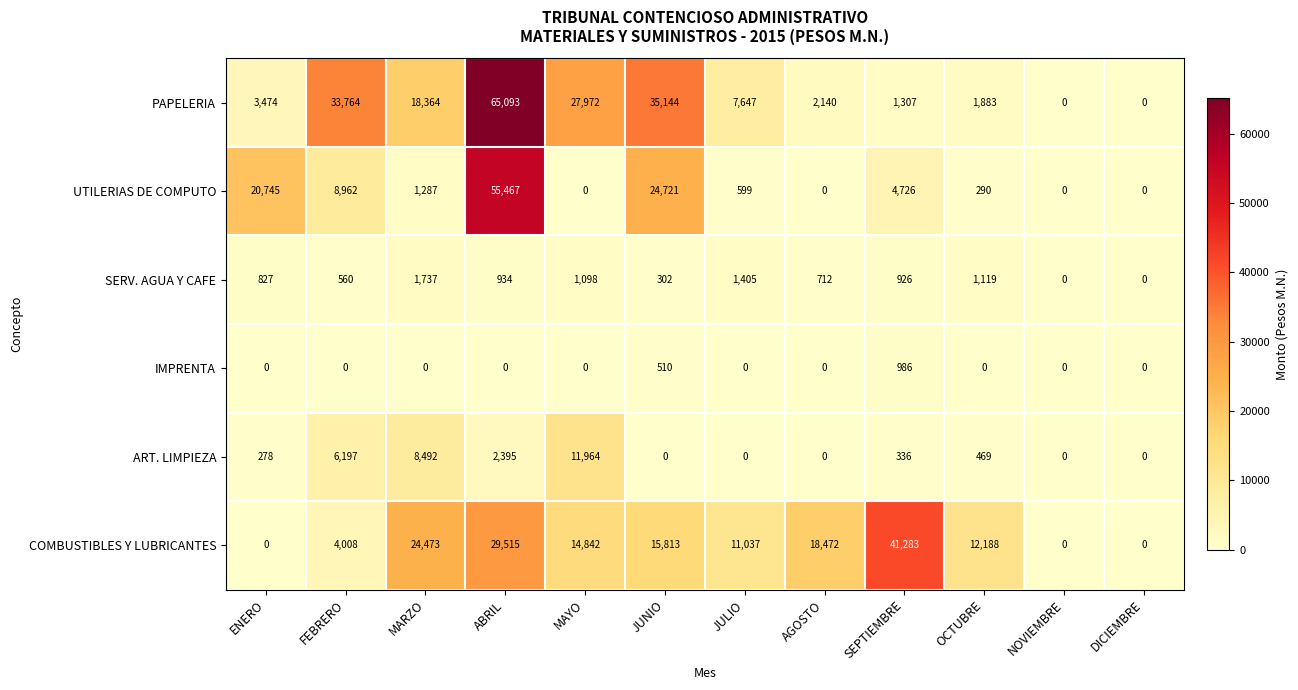

Where does the COMBUSTIBLES Y LUBRICANTES series first go above 14842?

MARZO